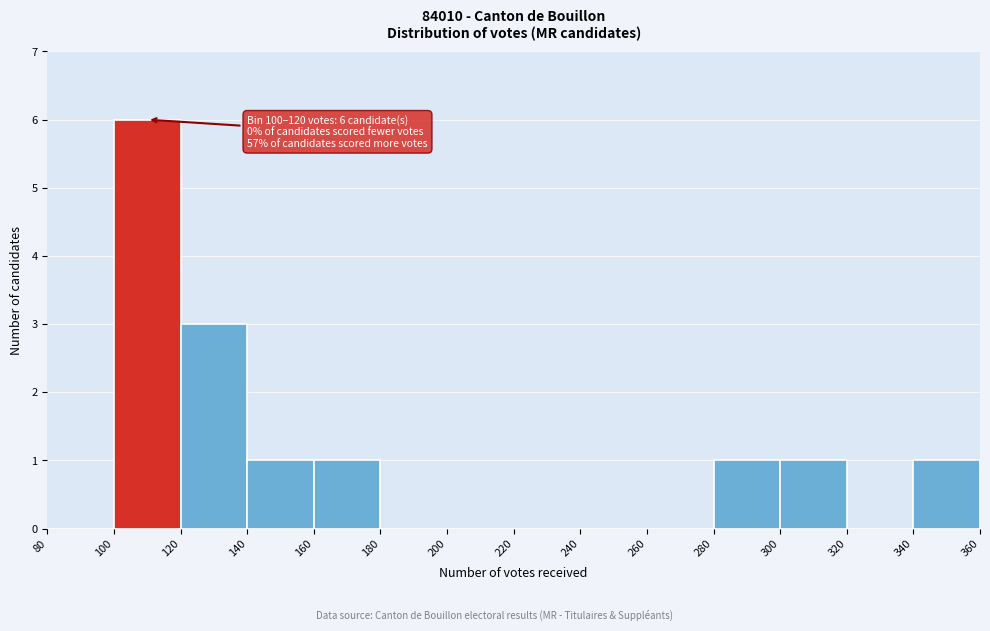

Which range on the x-axis has the tallest bar?

100 to 120